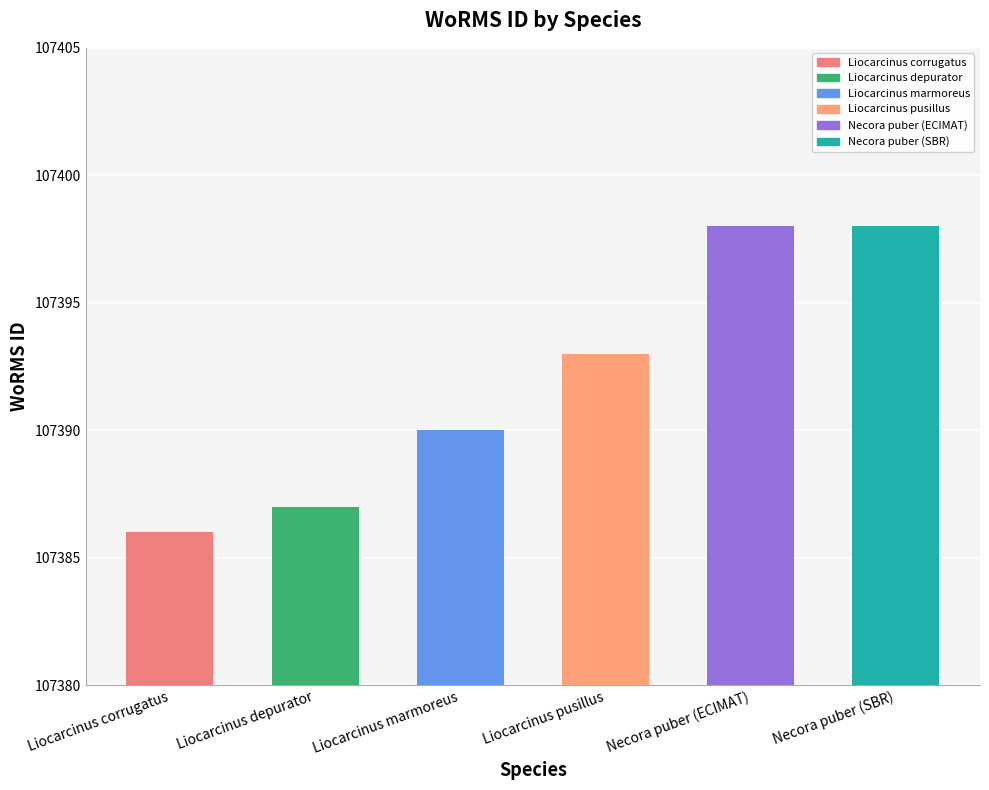

Rank the categories by value from highest to lowest.

Necora puber (ECIMAT), Necora puber (SBR), Liocarcinus pusillus, Liocarcinus marmoreus, Liocarcinus depurator, Liocarcinus corrugatus